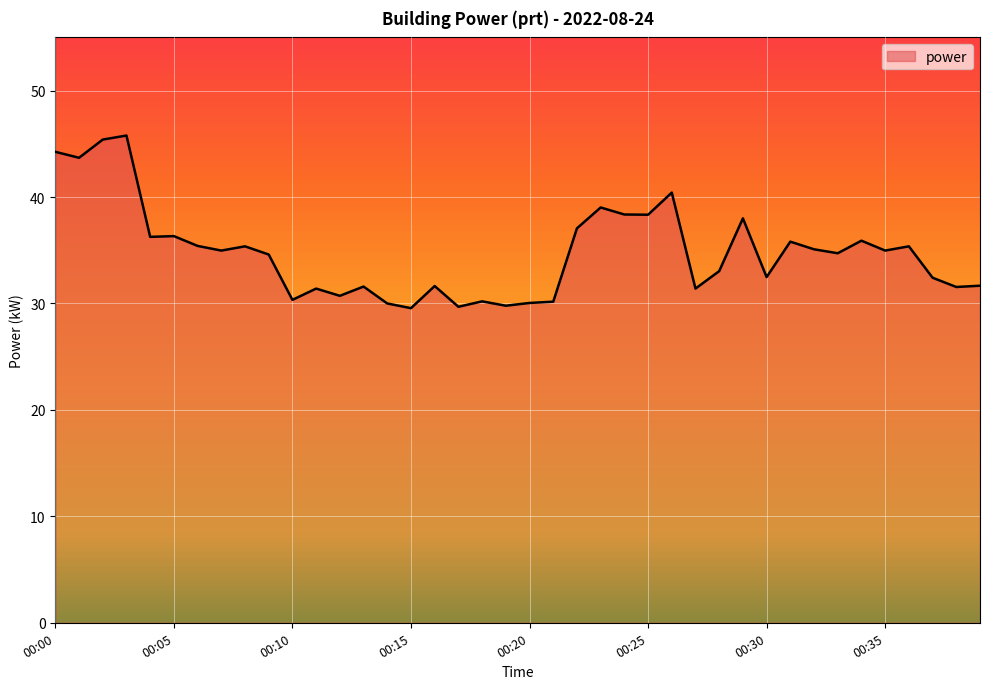

Where does the data first go above 34?

00:00